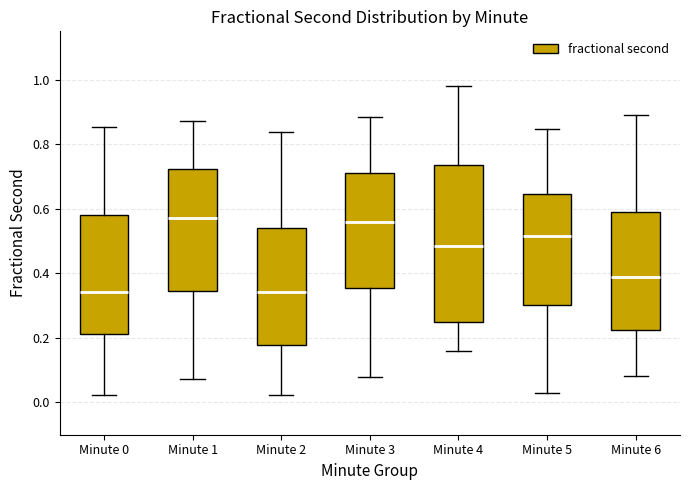

Where does the median line of the box for Minute 5 sit on the y-axis? The values are not printed on the chart, so give them approximately, as read against the axis.

0.52